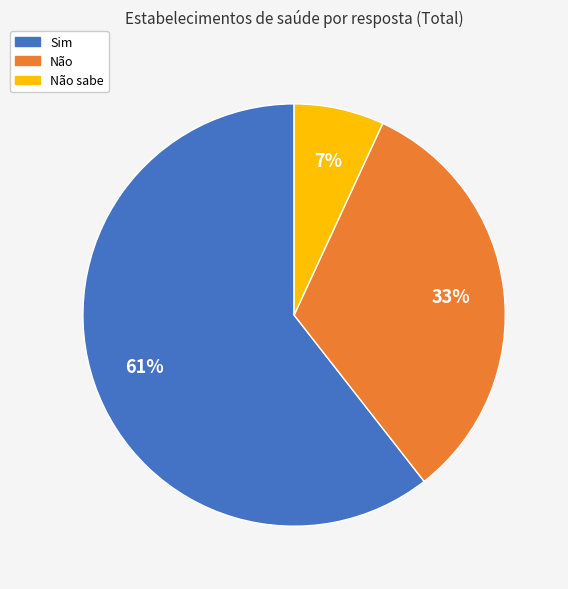

Is there a majority slice in this chart?

Yes